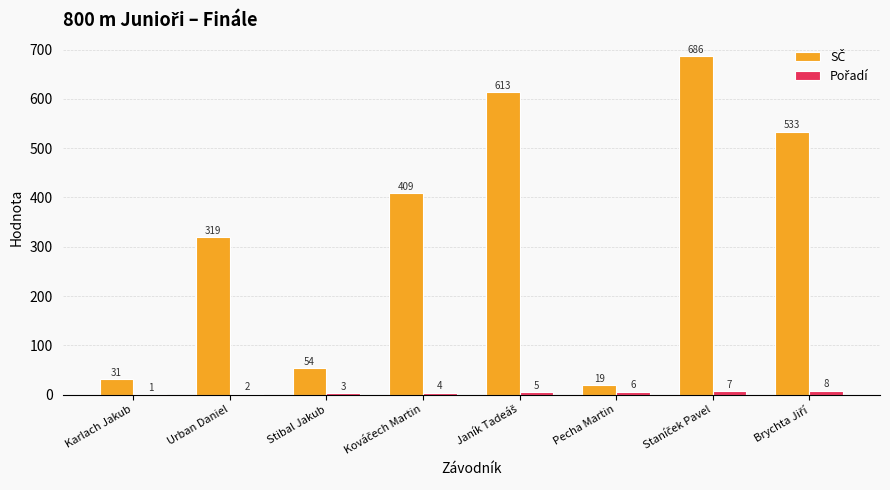

How many data points does each series have?

8